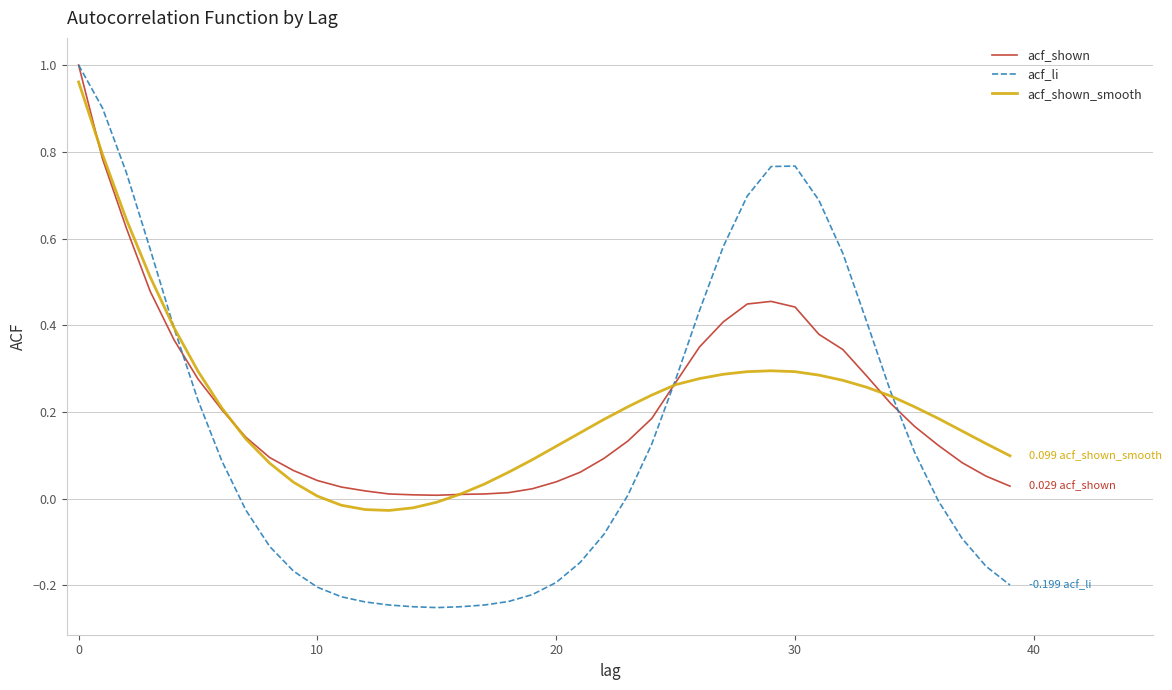

What is the label of the 15th point from the left?

14